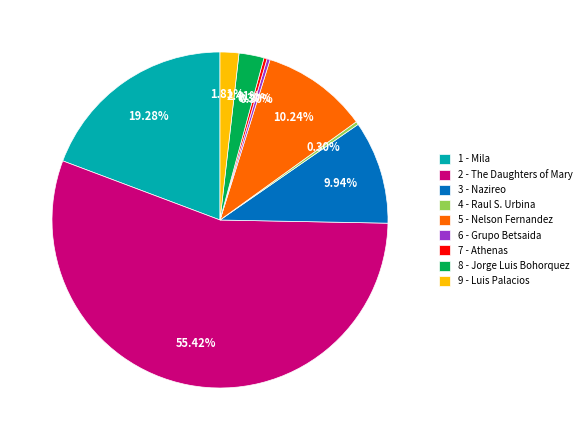

How many slices are in this pie chart?

9